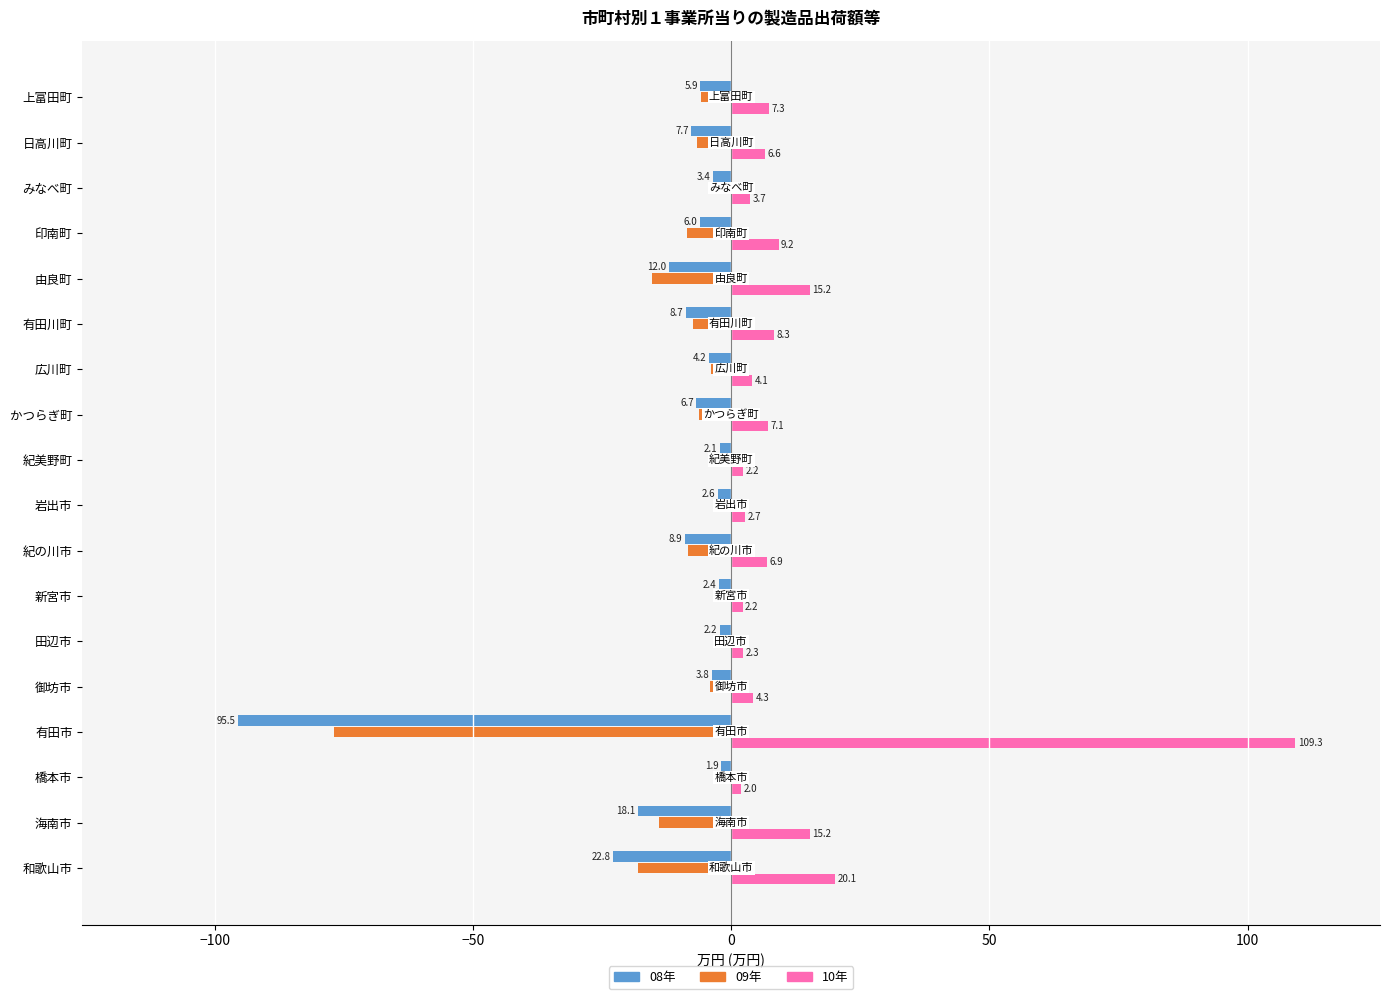

The 10年 series shows 7.1 at かつらぎ町. True or false?

True